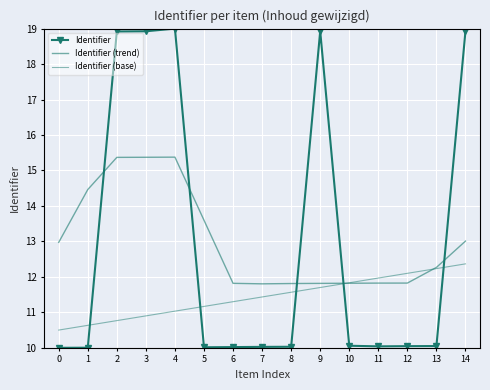

How many interior local peaks does the Identifier series have?

2